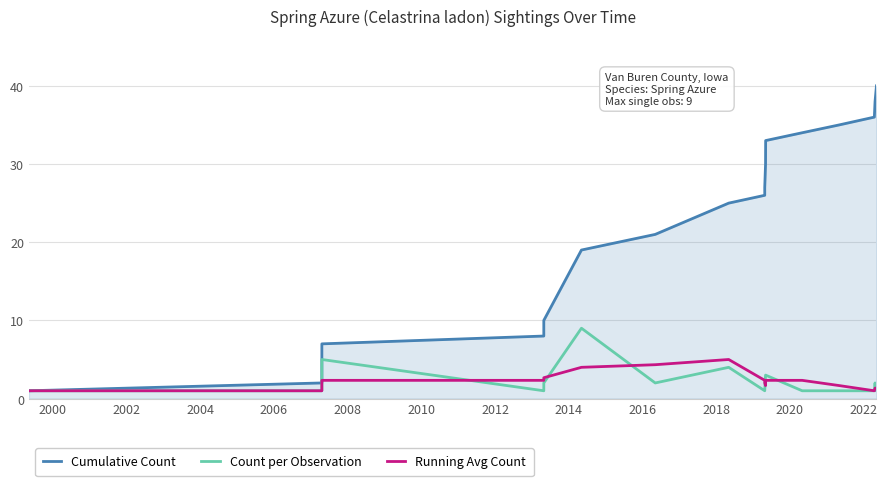

Count the Count per Observation values in the range 1 to 3.

15